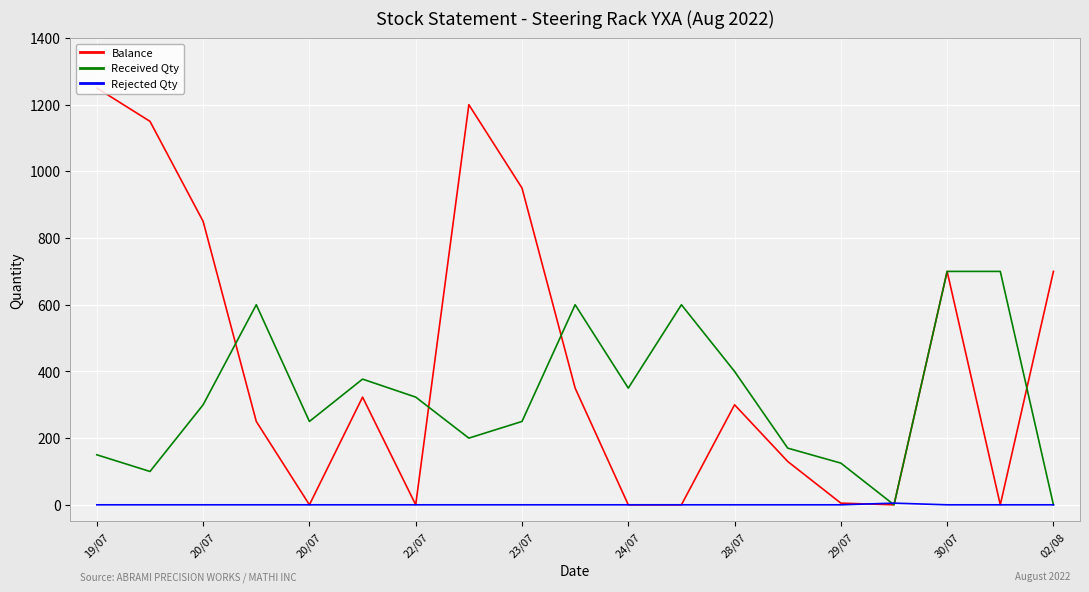

Rank the series by their average value, from highest to lowest.

Balance, Received Qty, Rejected Qty